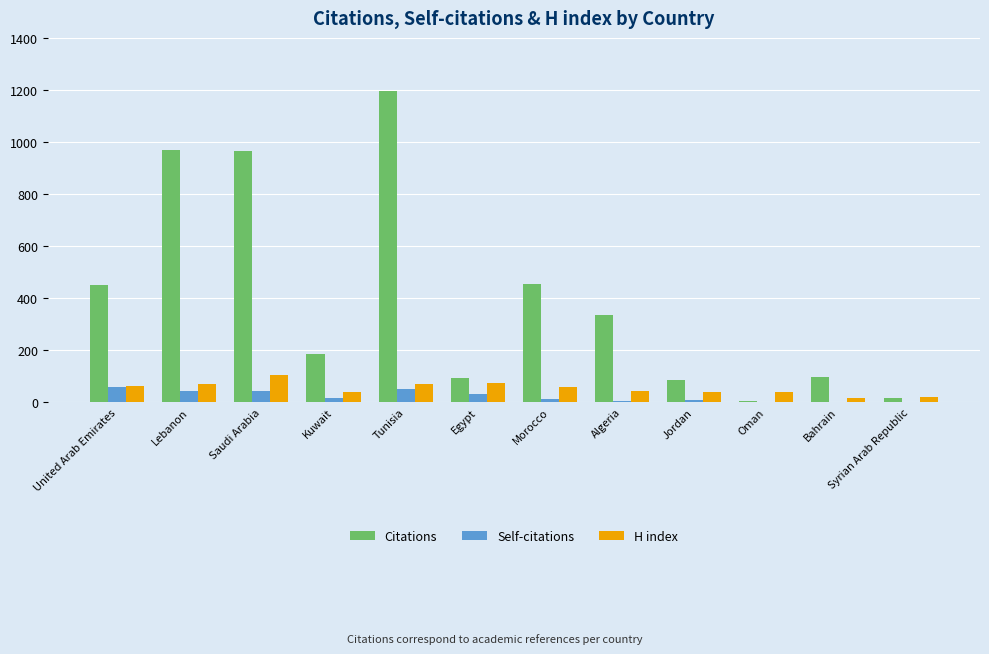

What is the sum of all Self-citations values?

256